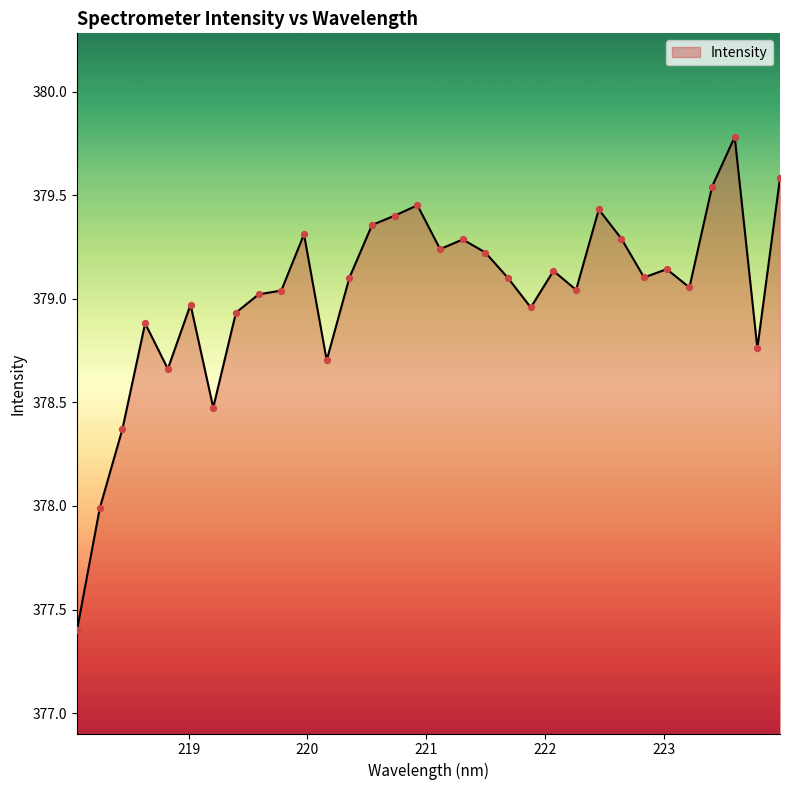

What is the greatest value displayed?

379.8